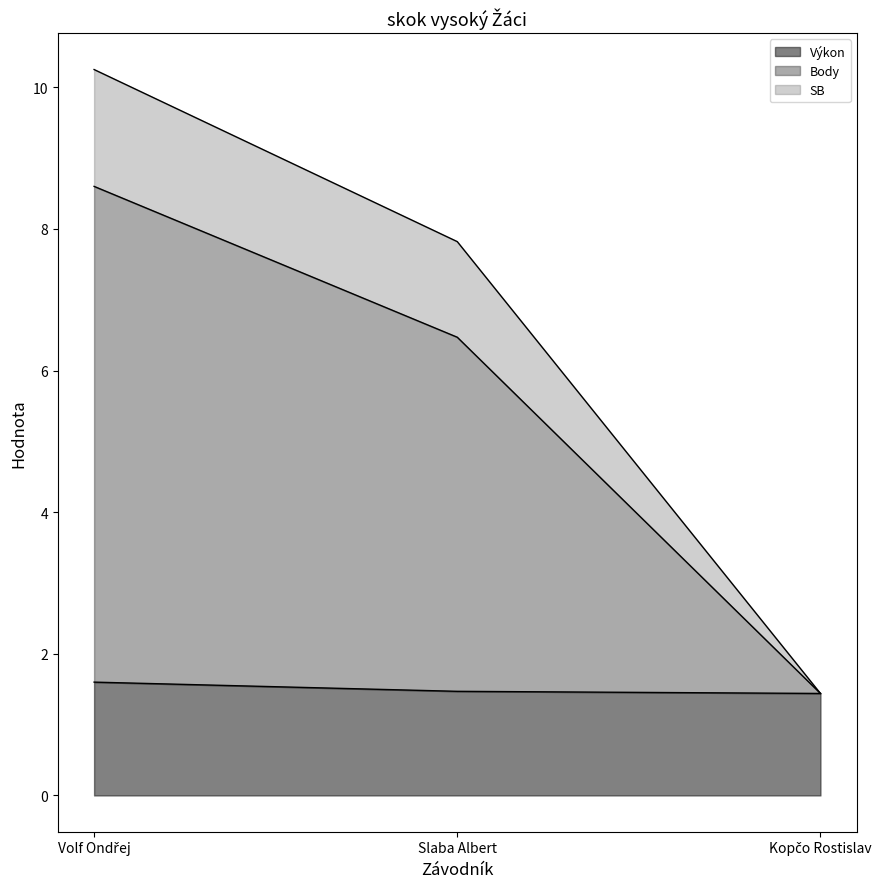

Which category has the highest value in the SB series?

Volf Ondřej